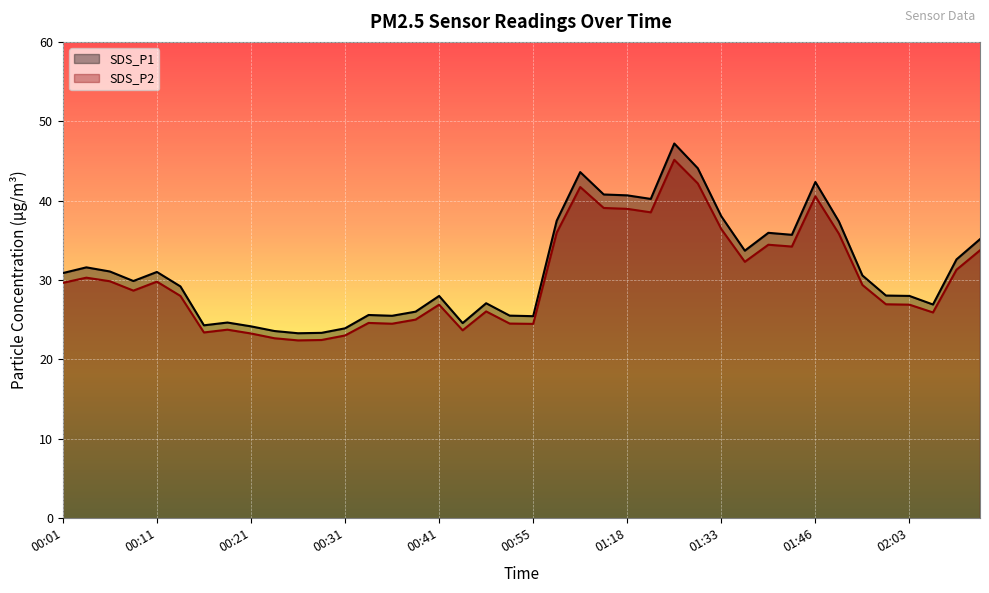

Reading left to right, extract all data points from this chart.

SDS_P1: 00:01=30.9	00:03=31.6	00:06=31.1	00:08=29.9	00:11=31.0	00:13=29.2	00:16=24.3	00:18=24.6	00:21=24.2	00:23=23.6	00:26=23.3	00:28=23.4	00:31=23.9	00:33=25.6	00:36=25.5	00:38=26.0	00:41=28.0	00:43=24.6	00:46=27.1	00:52=25.5	00:55=25.4	01:08=37.5	01:13=43.6	01:16=40.8	01:18=40.7	01:22=40.2	01:27=47.2	01:30=44.1	01:33=38.0	01:39=33.7	01:41=36.0	01:44=35.7	01:46=42.4	01:55=37.4	01:58=30.6	02:00=28.1	02:03=28.0	02:06=26.9	02:12=32.6	02:15=35.1
SDS_P2: 00:01=29.6	00:03=30.3	00:06=29.9	00:08=28.7	00:11=29.8	00:13=28.0	00:16=23.4	00:18=23.8	00:21=23.3	00:23=22.7	00:26=22.4	00:28=22.4	00:31=23.0	00:33=24.6	00:36=24.5	00:38=25.0	00:41=26.9	00:43=23.7	00:46=26.1	00:52=24.5	00:55=24.5	01:08=36.0	01:13=41.7	01:16=39.1	01:18=39.0	01:22=38.5	01:27=45.1	01:30=42.2	01:33=36.4	01:39=32.3	01:41=34.5	01:44=34.2	01:46=40.5	01:55=35.8	01:58=29.4	02:00=26.9	02:03=26.9	02:06=25.9	02:12=31.3	02:15=33.8